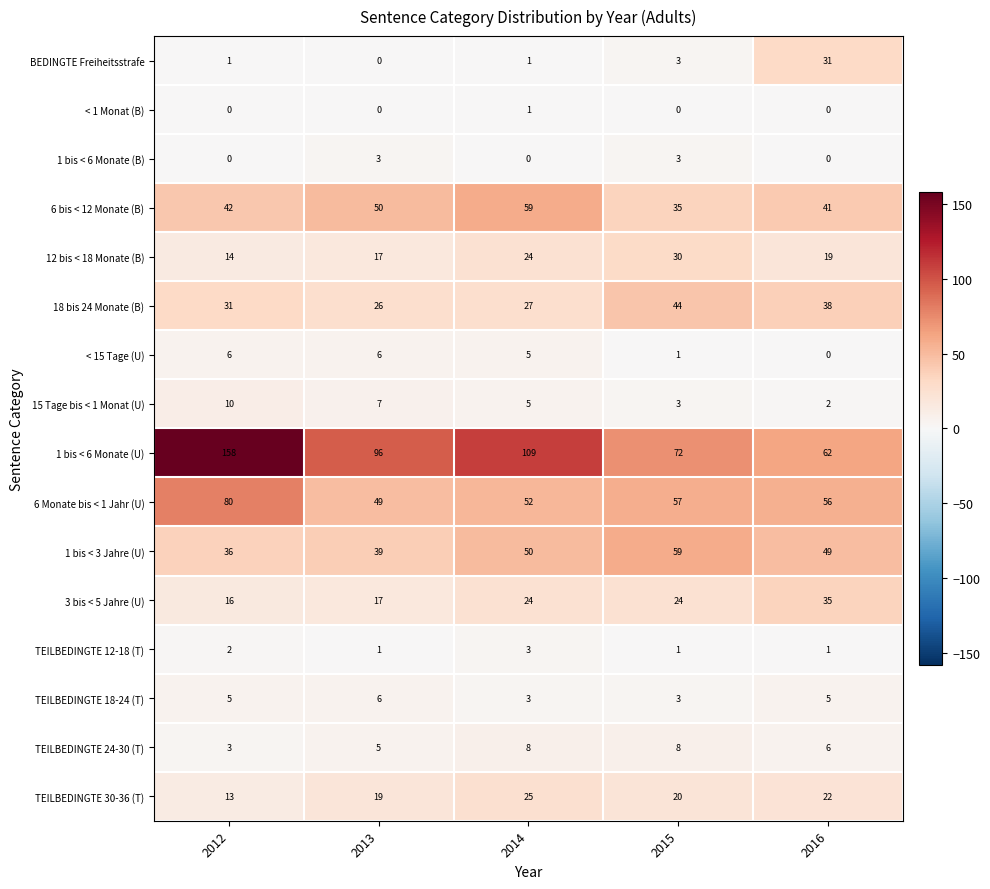

Which label corresponds to the largest value in the chart?

2012